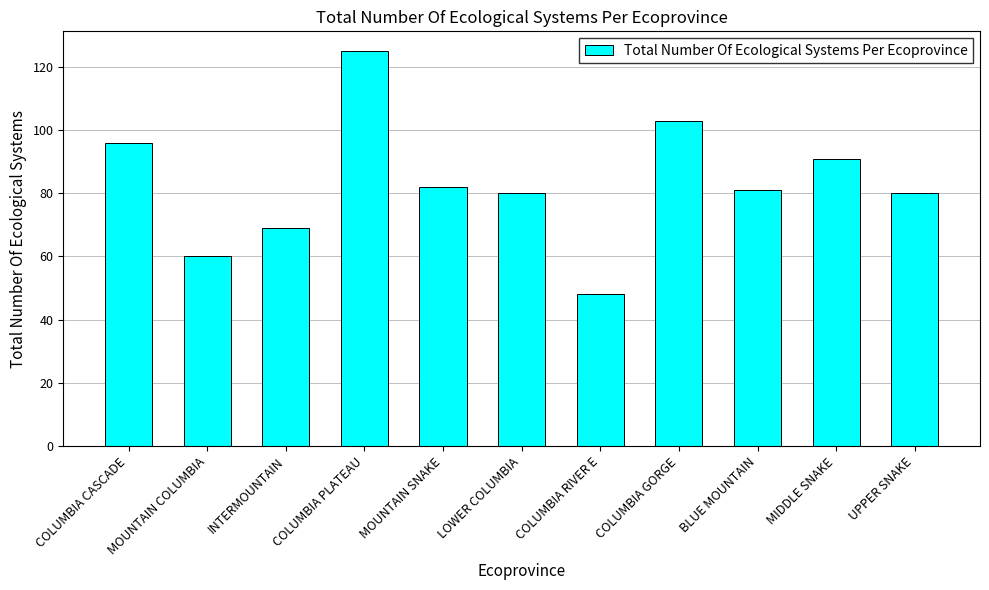

What is the sum of all values?

915